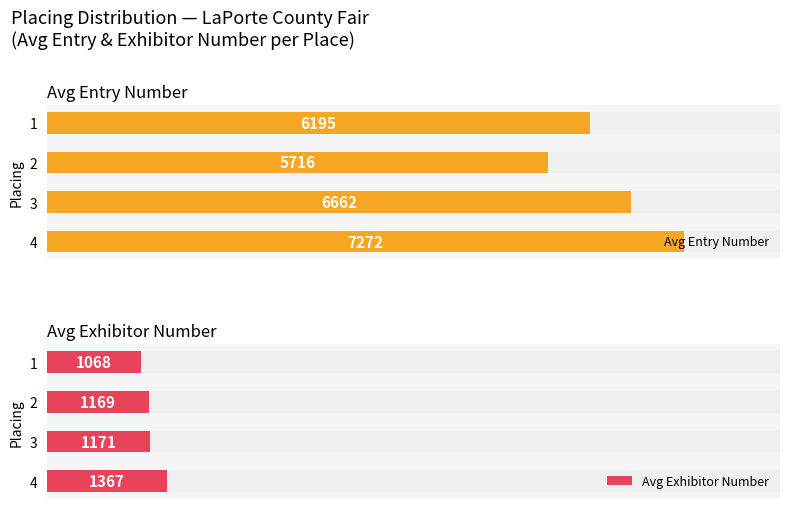

How many categories are shown in the chart?

4